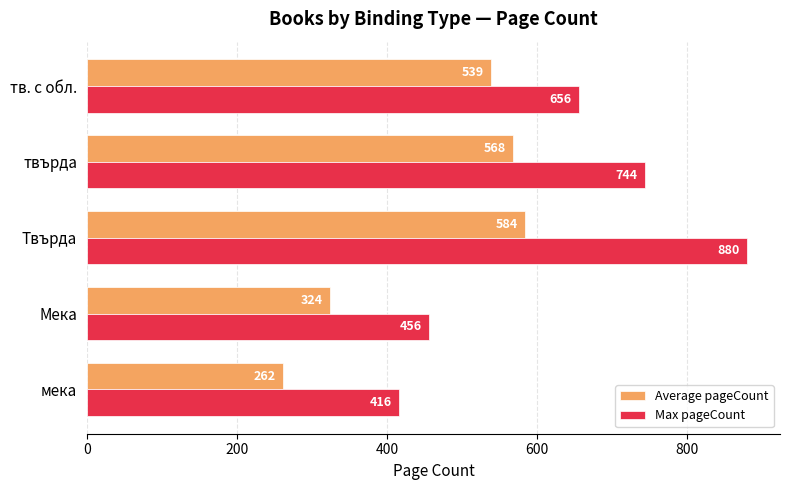

Read the Average pageCount value at мека.

262.0